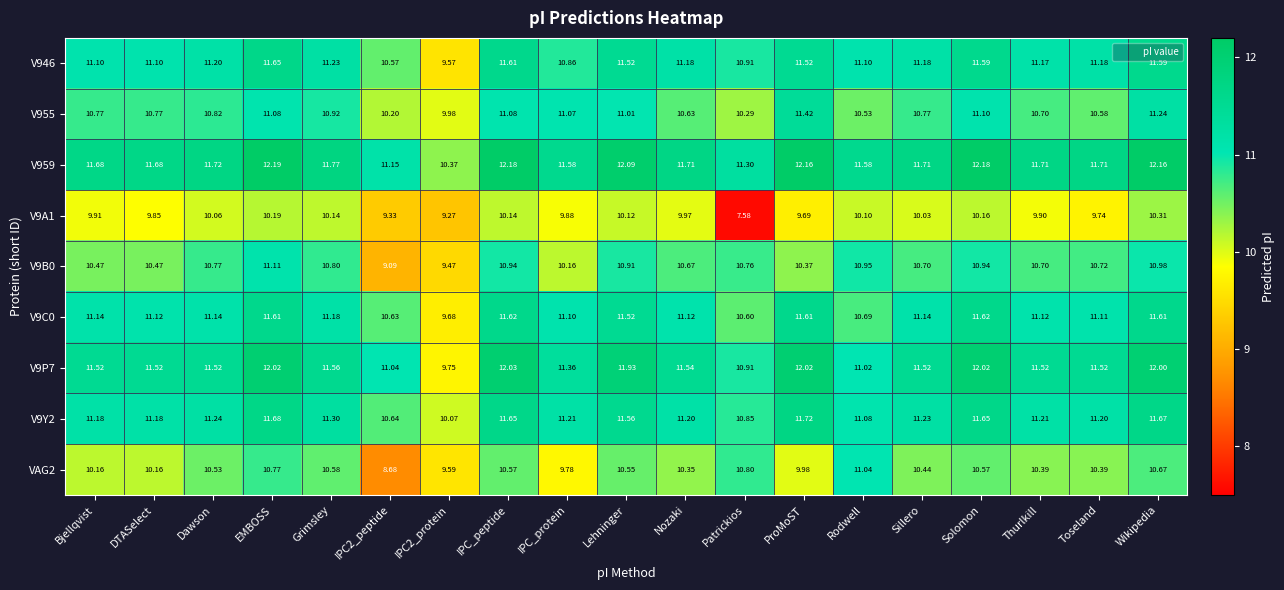

How many categories are shown in the chart?

19